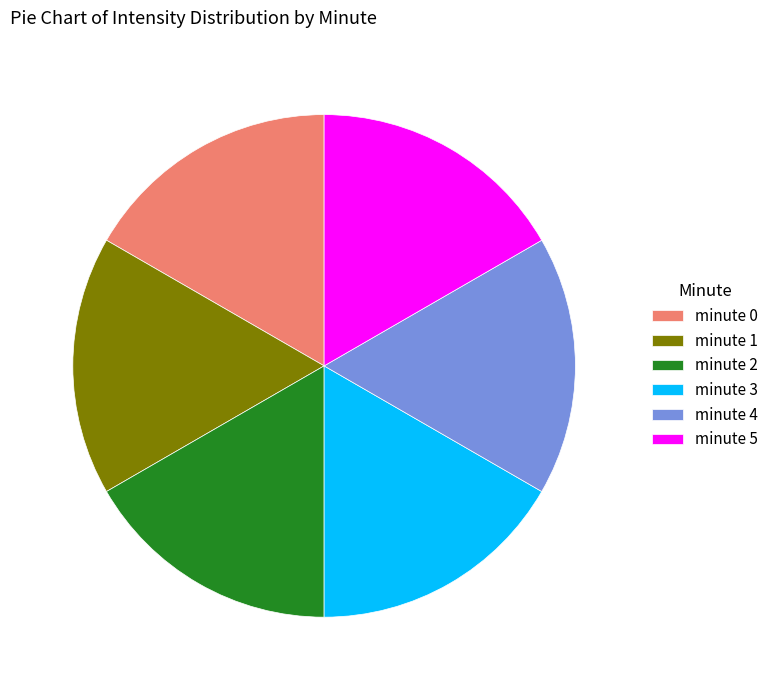

True or false: minute 4 accounts for 7% of the total.

False